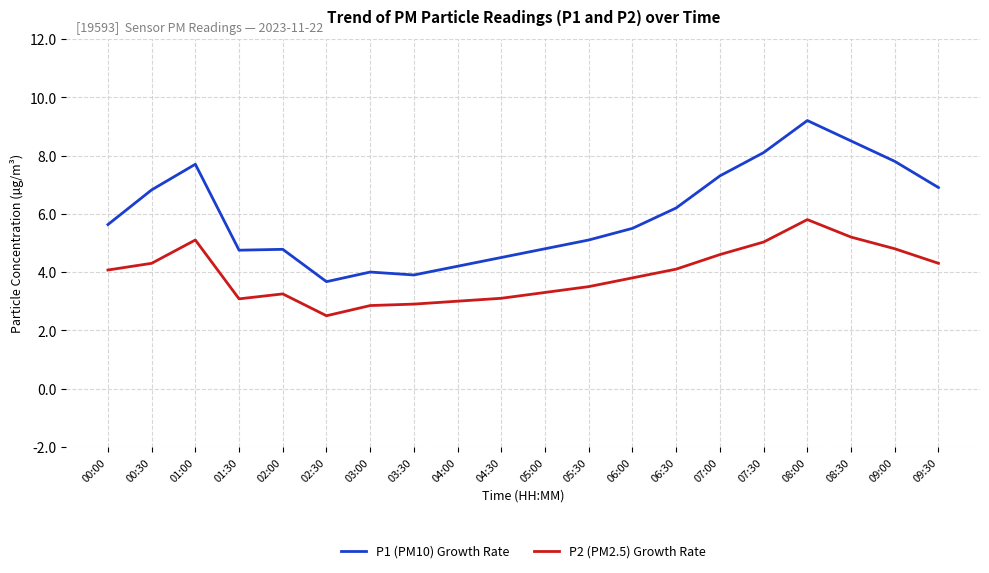

What is the difference between the P1 (PM10) Growth Rate values at 06:00 and 03:30?

1.6